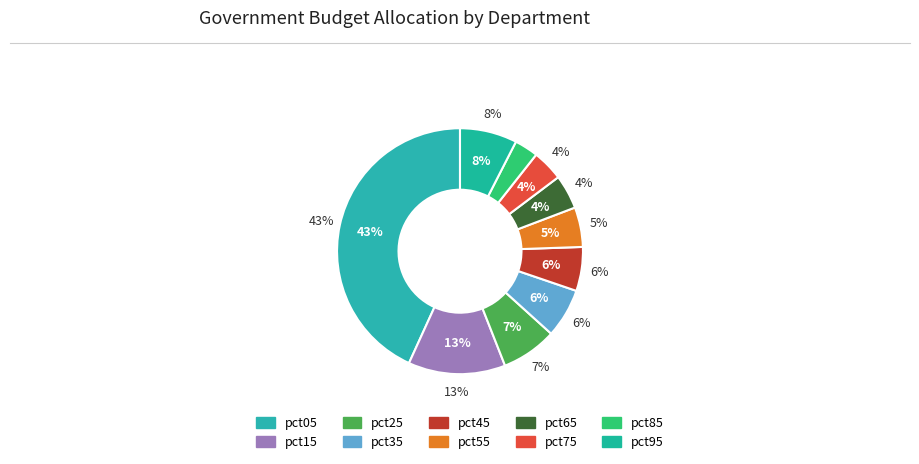

How many segments does this pie chart have?

10